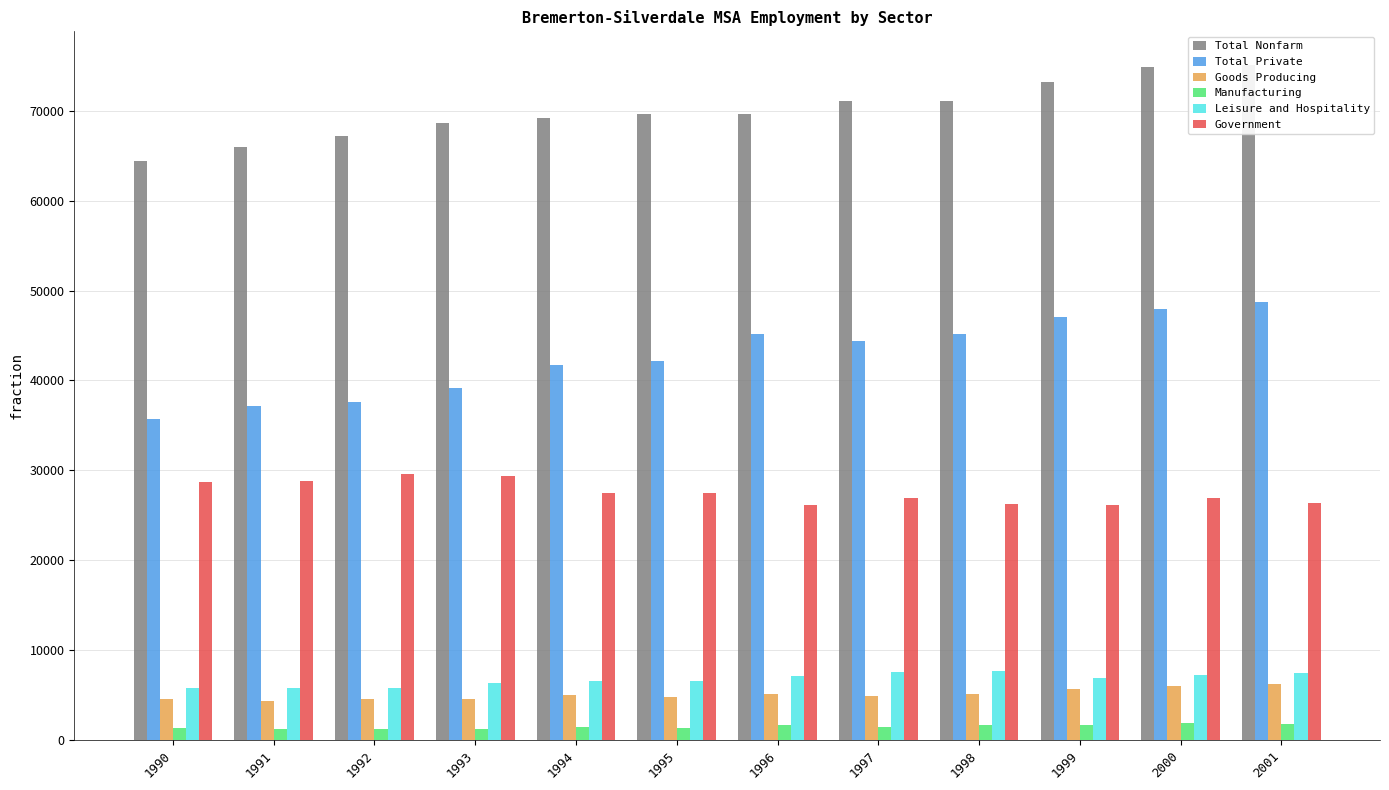

The value of Government at 1993 is 29400. True or false?

True